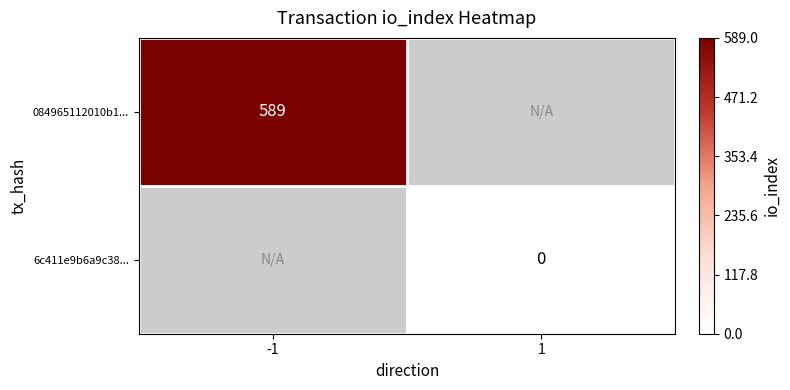

The value of 084965112010b1... at -1 is 589. True or false?

True